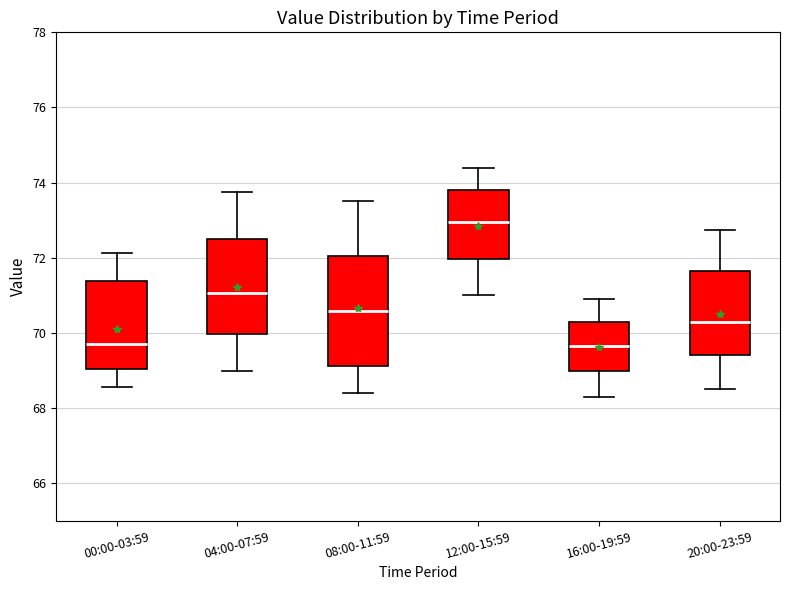

Which box is the tallest, from its lower edge to its upper edge?

08:00-11:59